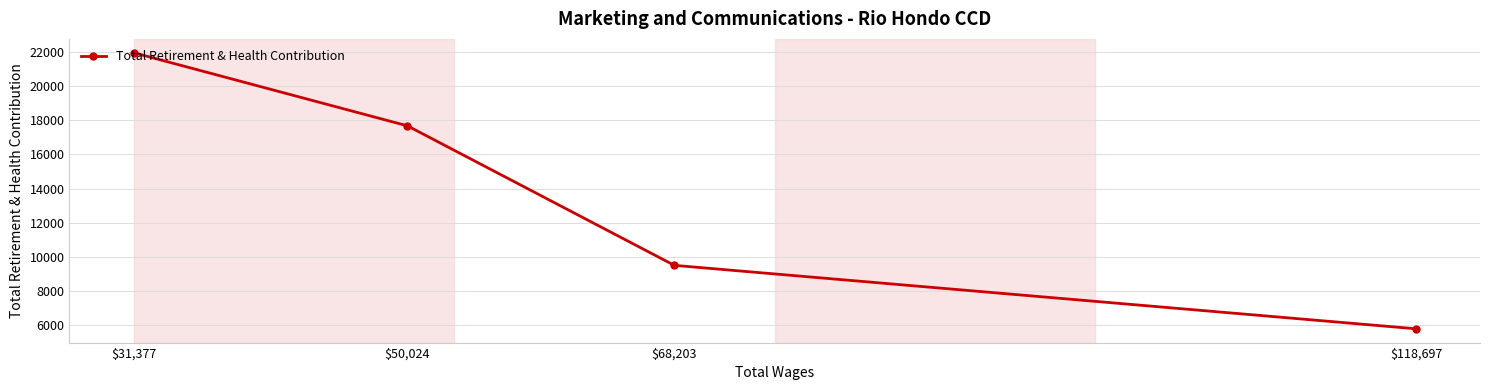

True or false: the data shows 28503 at $50,024.

False